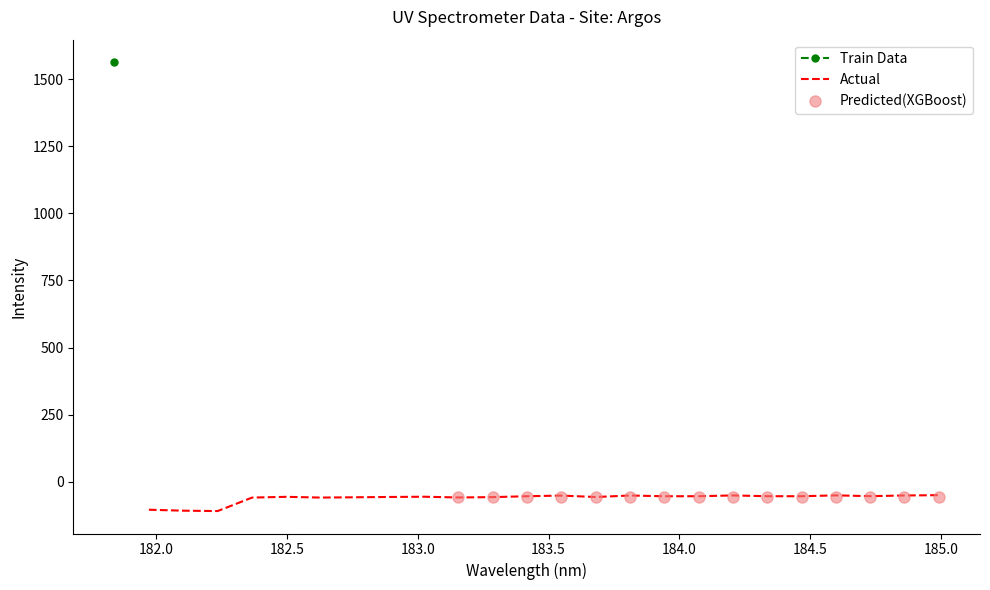

Reading right to left, what are all the values shown in this chart?

24=-49.7	23=-50.8	22=-53.3	21=-50.4	20=-53.6	19=-53.5	18=-50.6	17=-53.6	16=-53.7	15=-51.0	14=-56.5	13=-51.2	12=-53.6	11=-56.9	10=-58.2	9=-55.4	8=-56.4	7=-57.5	6=-58.7	5=-55.8	4=-58.7	3=-108.8	2=-107.4	1=-103.9	0=1563.5